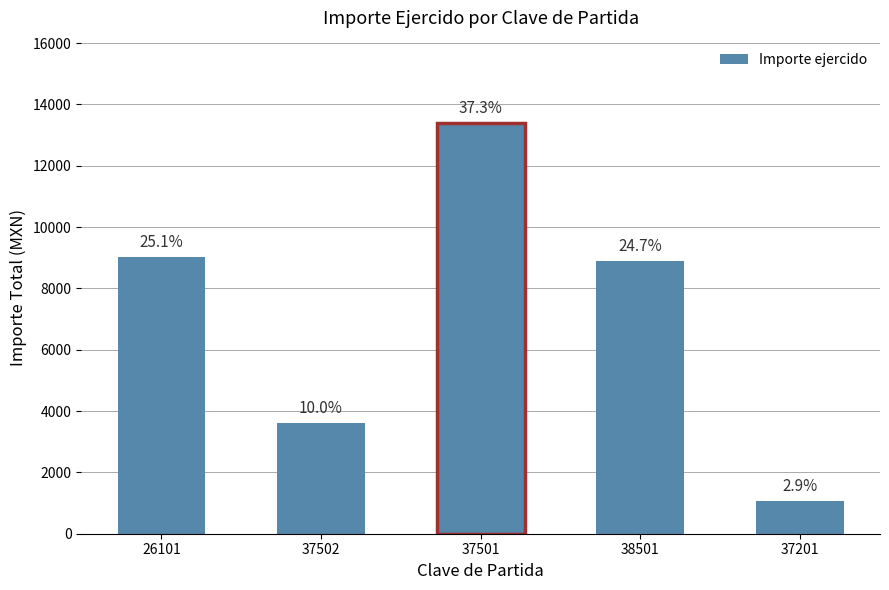

Are the bars grouped side by side (vs. stacked)?

No